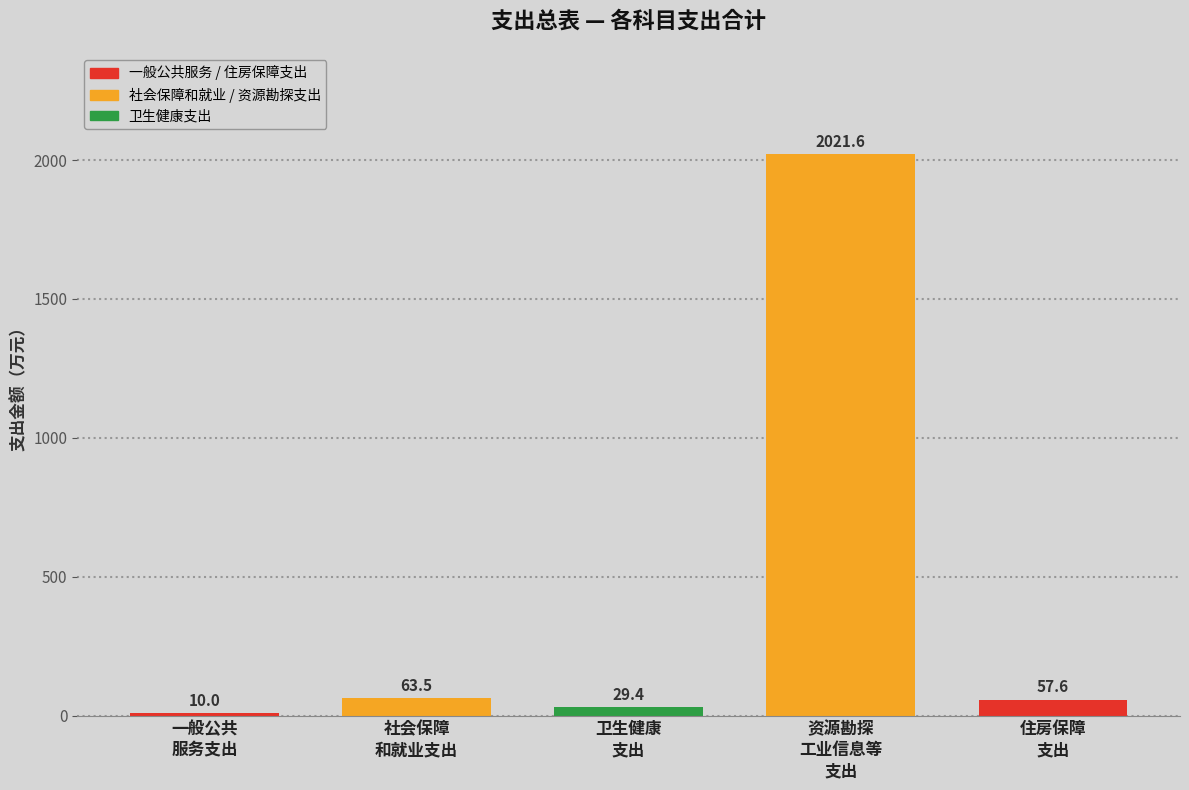

Reading left to right, transcribe all the data shown in this chart.

10.0	63.5	29.4	2021.6	57.6